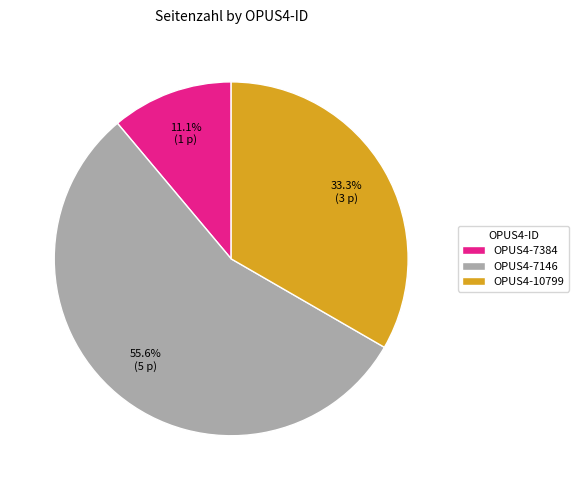

To the nearest percent, what portion does OPUS4-7384 represent?

11%